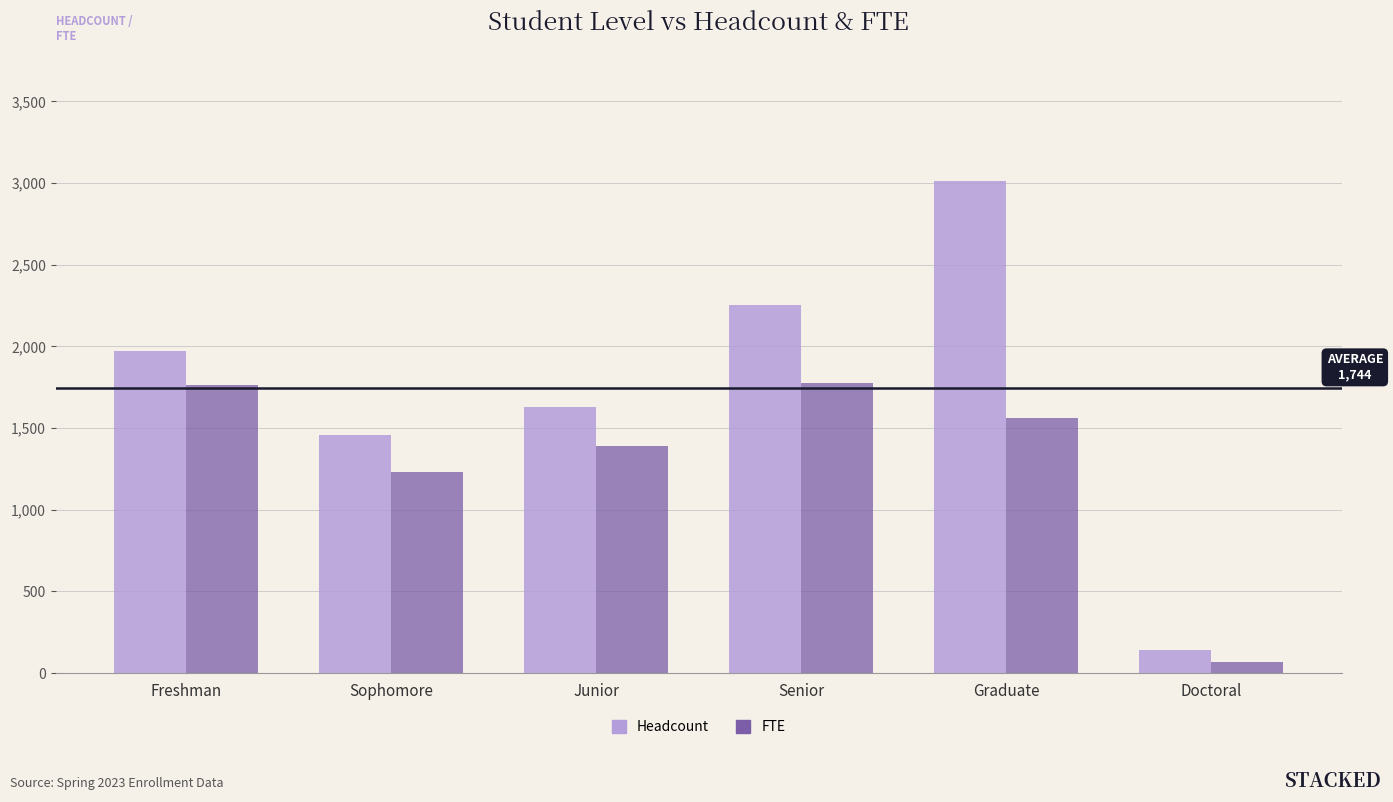

True or false: Headcount has a value of 3014.0 at Graduate.

True